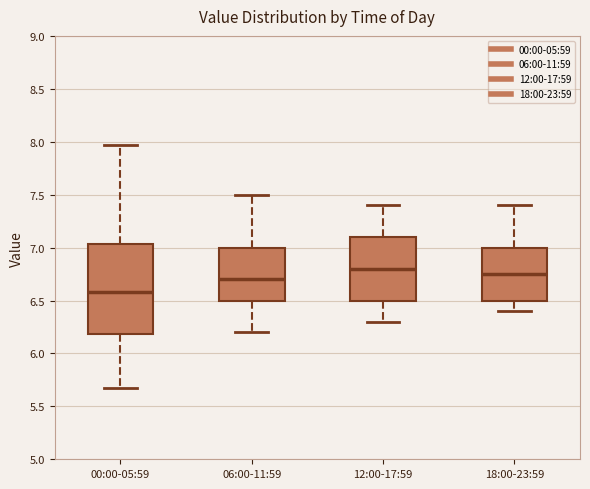

Reading left to right, read every box against the y-axis: the position of its median line, the range the box covers, and the ends of its whiskers. The values are not printed on the chart, so give them approximately, as read against the axis.

00:00-05:59: median 6.60, box 6.20 to 7.05, whiskers 5.65 to 7.95
06:00-11:59: median 6.70, box 6.50 to 7.00, whiskers 6.20 to 7.50
12:00-17:59: median 6.80, box 6.50 to 7.10, whiskers 6.30 to 7.40
18:00-23:59: median 6.75, box 6.50 to 7.00, whiskers 6.40 to 7.40